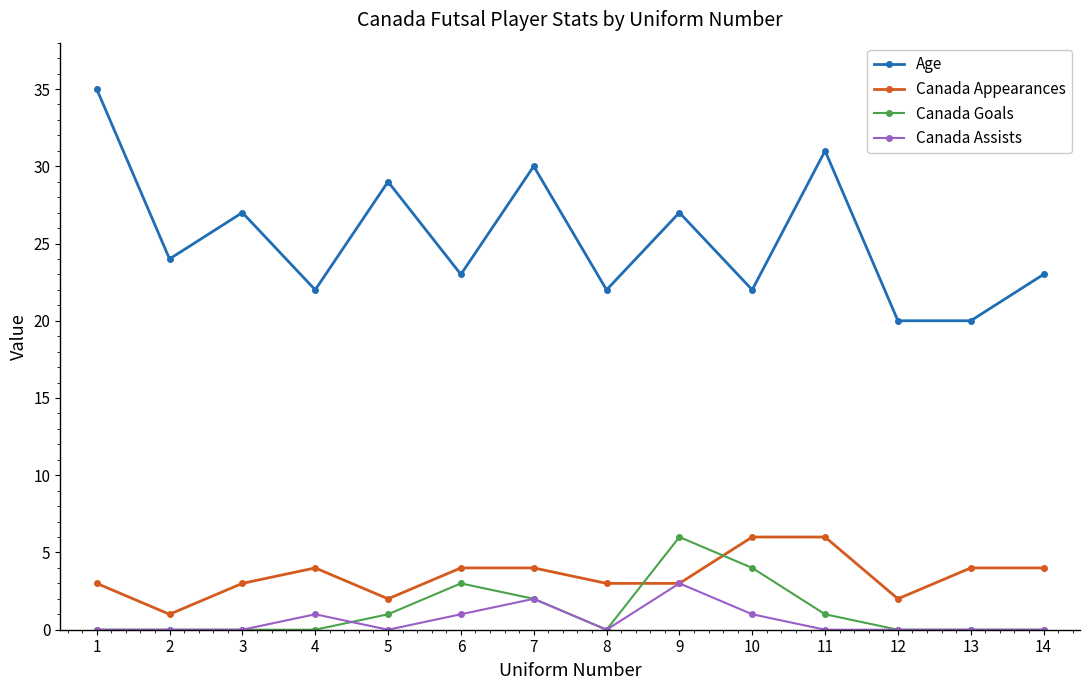

Where is Canada Goals nearest to the value 3?

6